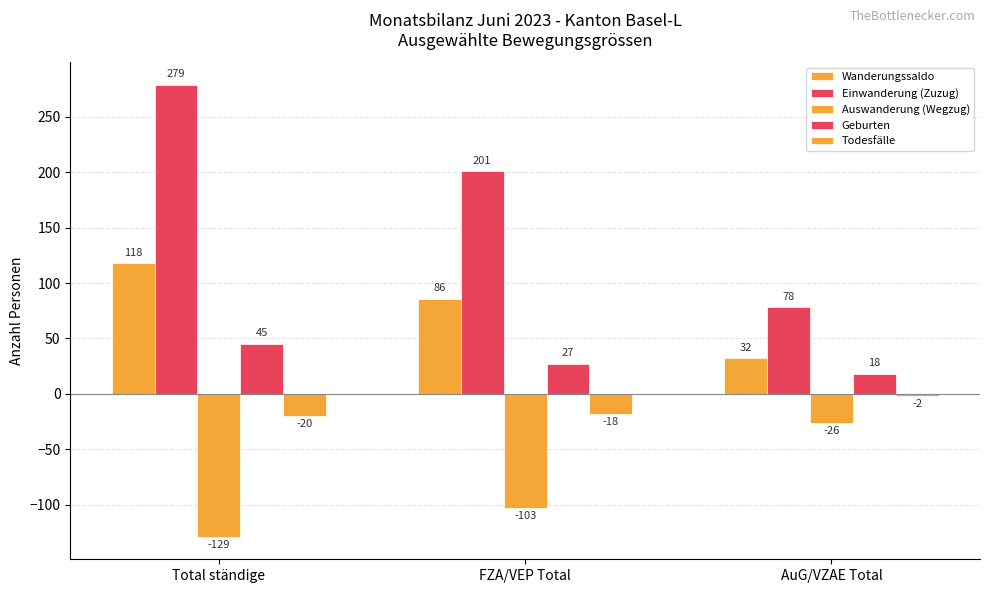

List the series in order of their overall mean, highest first.

Einwanderung (Zuzug), Wanderungssaldo, Geburten, Todesfälle, Auswanderung (Wegzug)